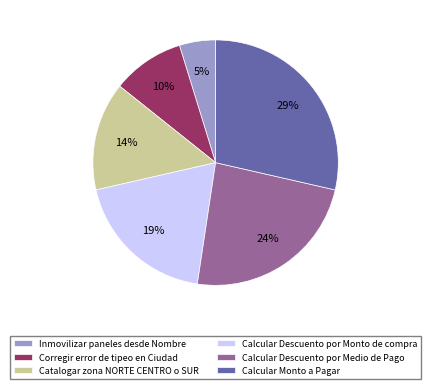

How many slices are in this pie chart?

6